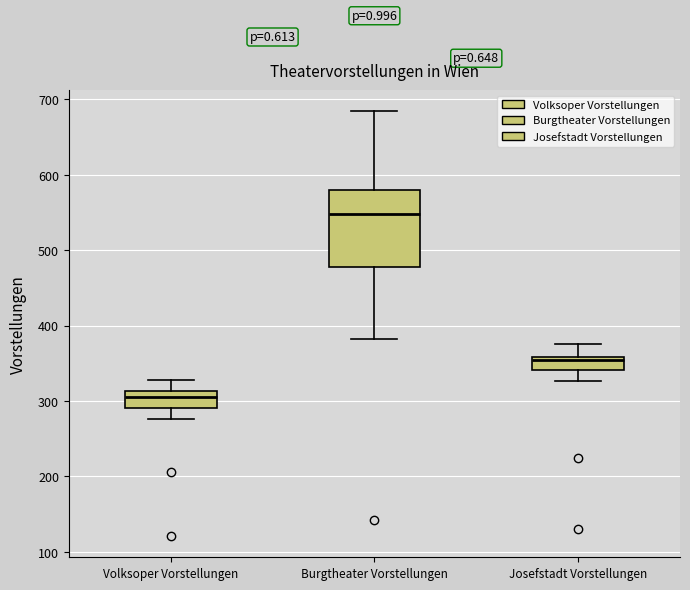

Where does the upper whisker of the box for Volksoper Vorstellungen end on the y-axis? The values are not printed on the chart, so give them approximately, as read against the axis.

330